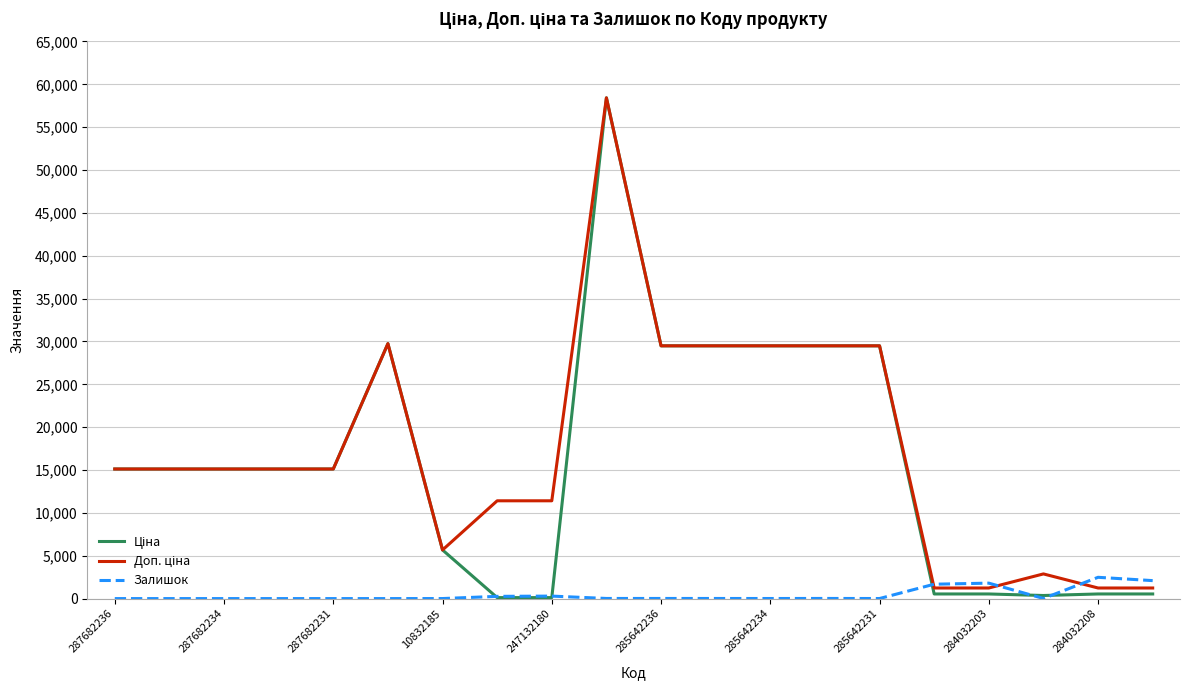

What is the greatest value displayed?

58426.5